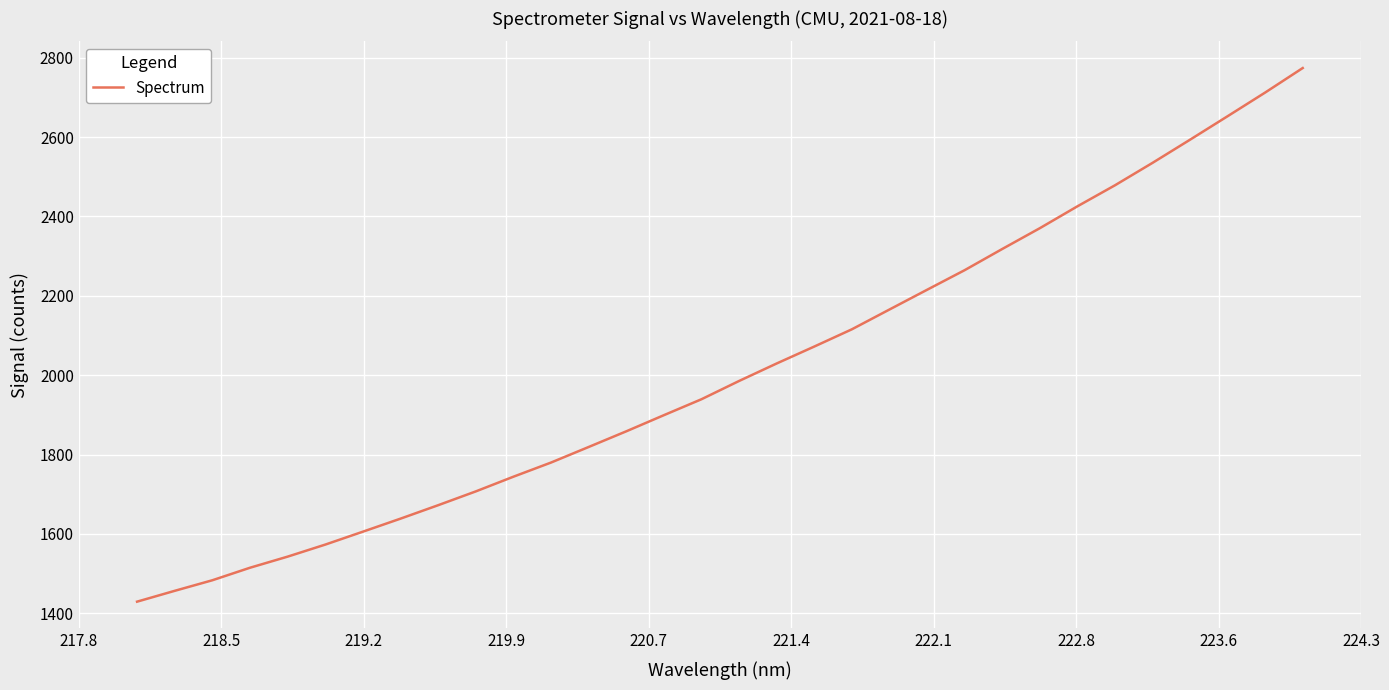

What is the smallest value displayed?

1429.2